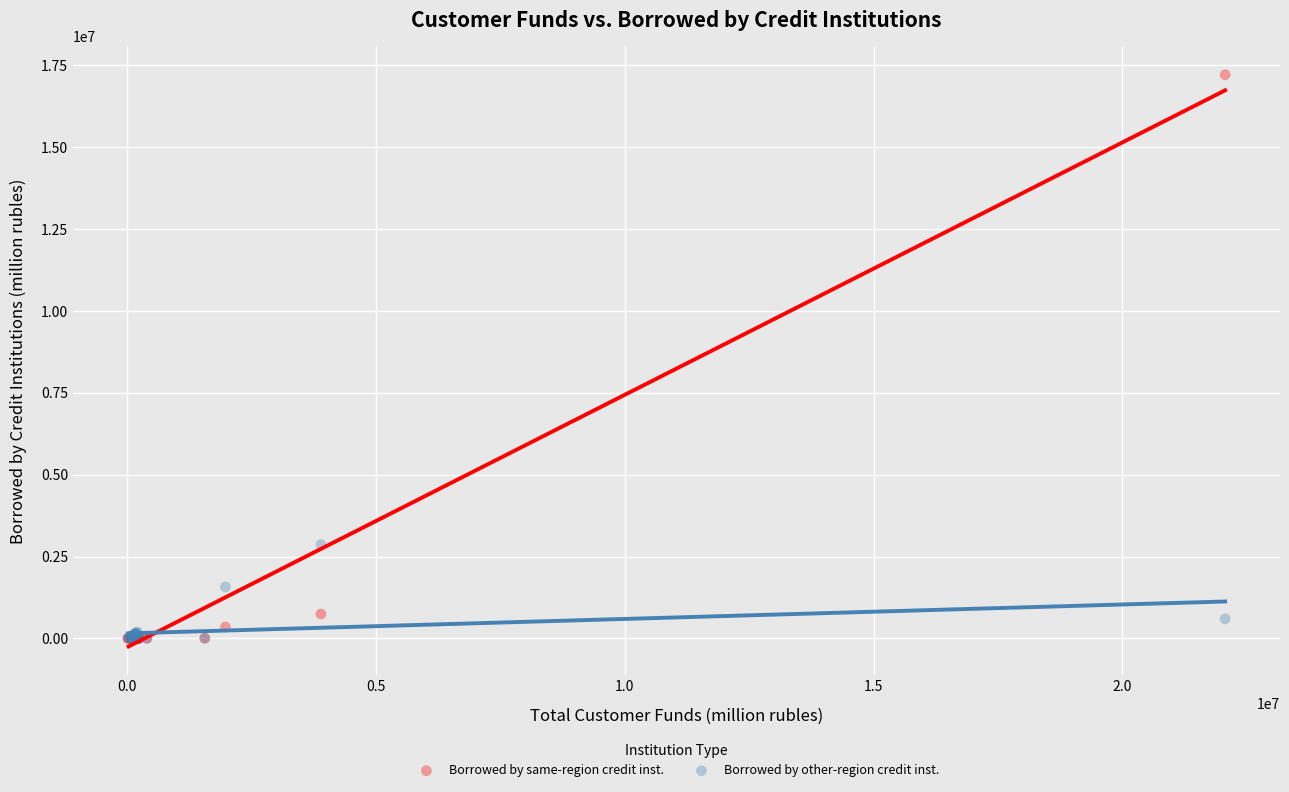

Which series contains the highest Y value?

Borrowed by same-region credit inst.